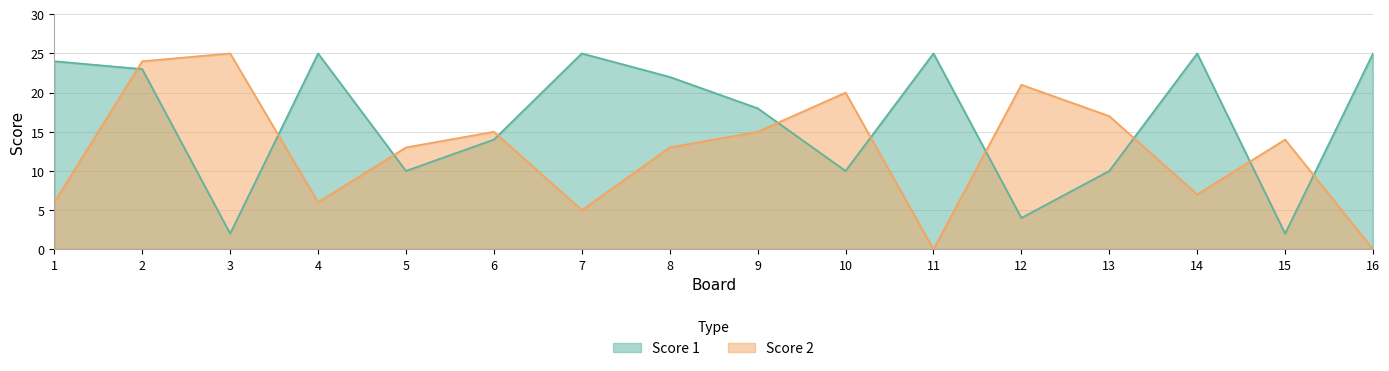

What is the value of the Score 2 point at the 6th from the left?

15